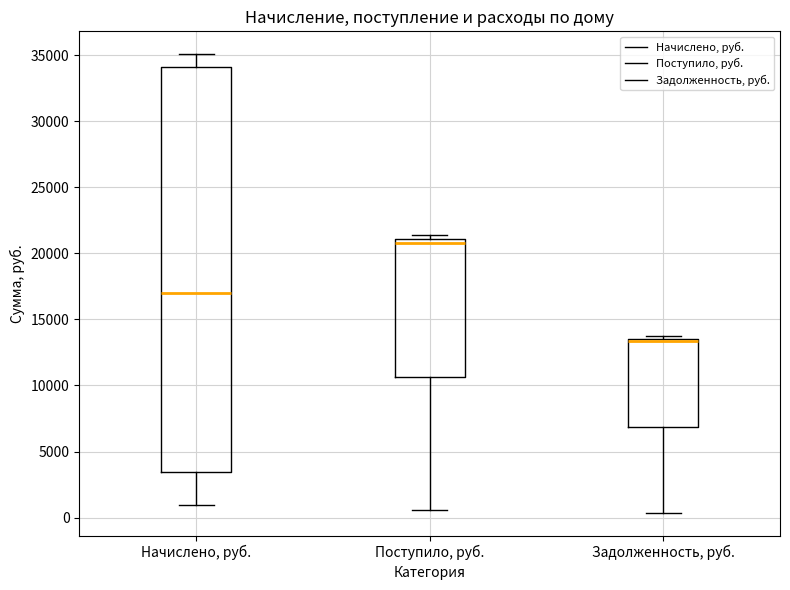

Which box is the tallest, from its lower edge to its upper edge?

Начислено, руб.